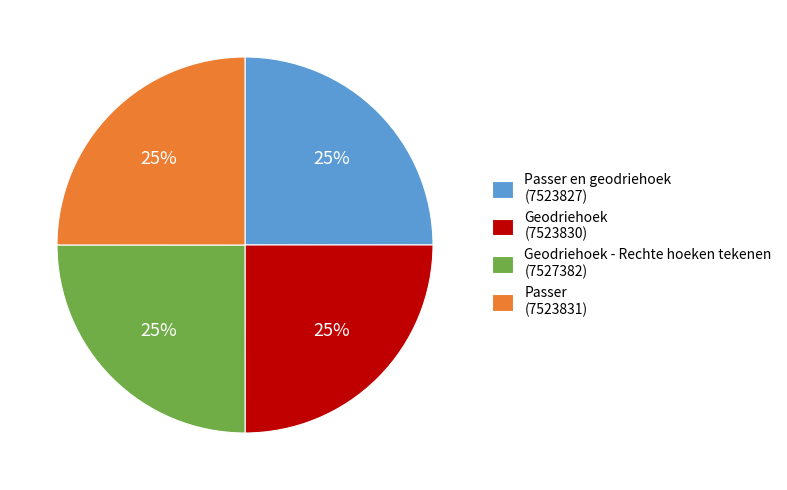

To the nearest percent, what portion does Geodriehoek - Rechte hoeken tekenen (7527382) represent?

25%